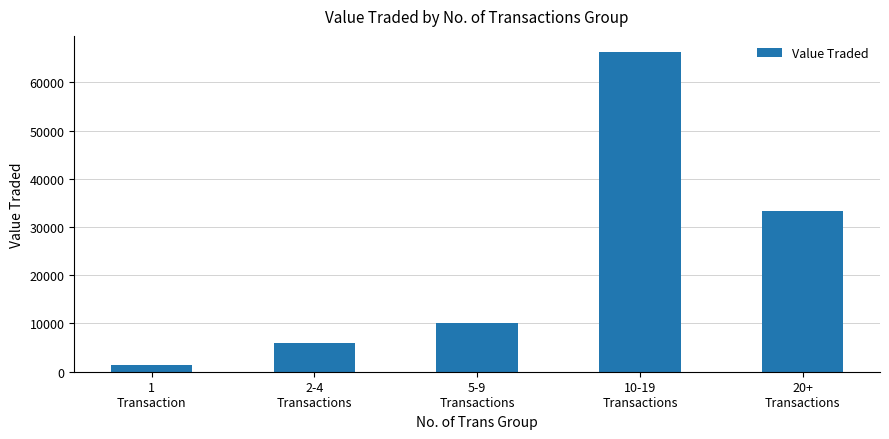

Are the bars grouped side by side (vs. stacked)?

No